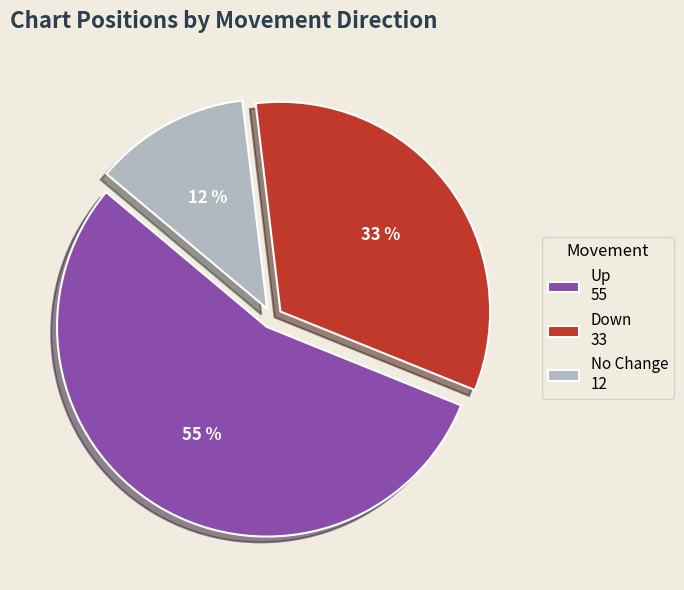

To the nearest percent, what is the average slice percentage?

33%